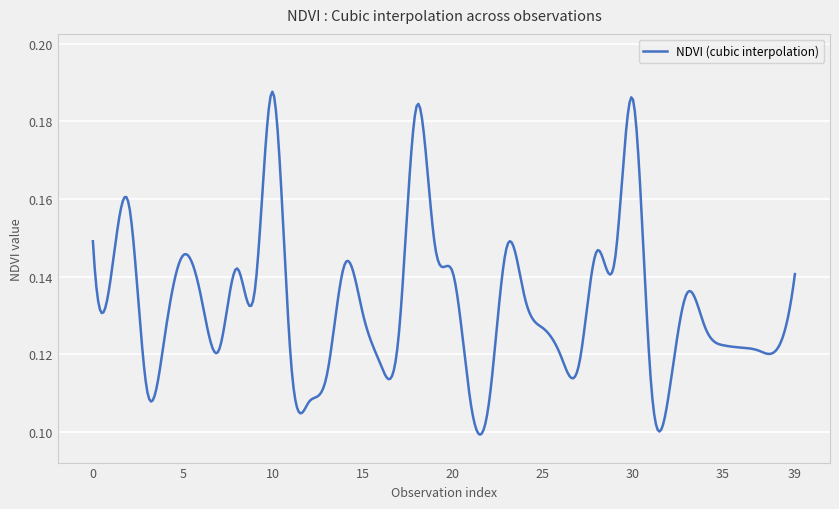

How many categories are shown in the chart?

400